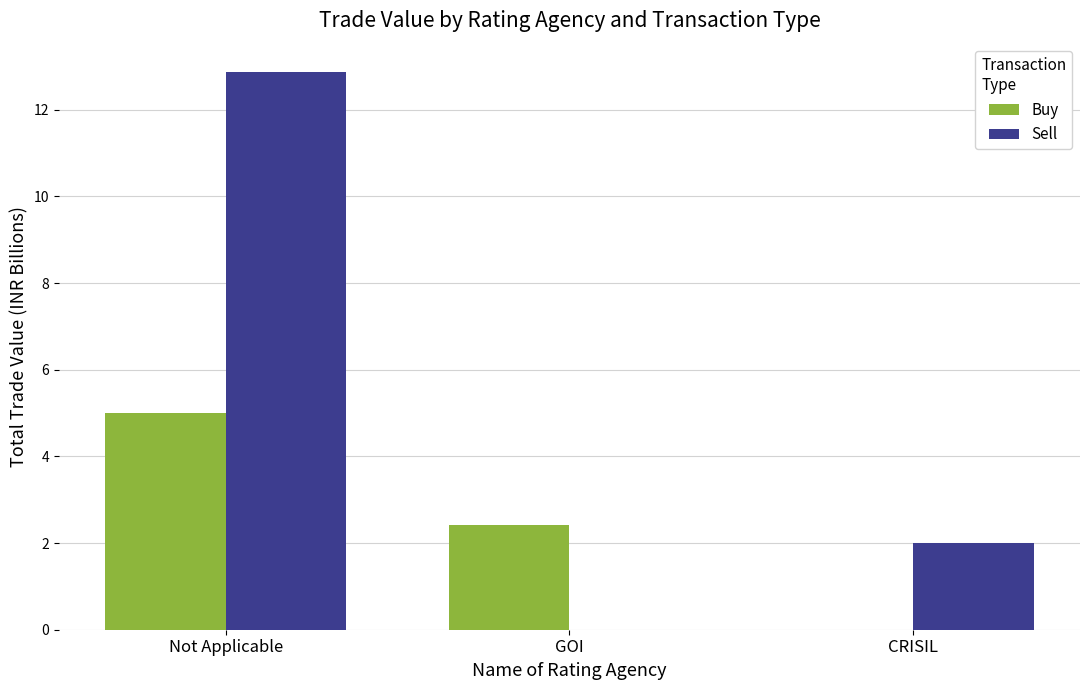

The Buy series shows 5.0 at Not Applicable. True or false?

True